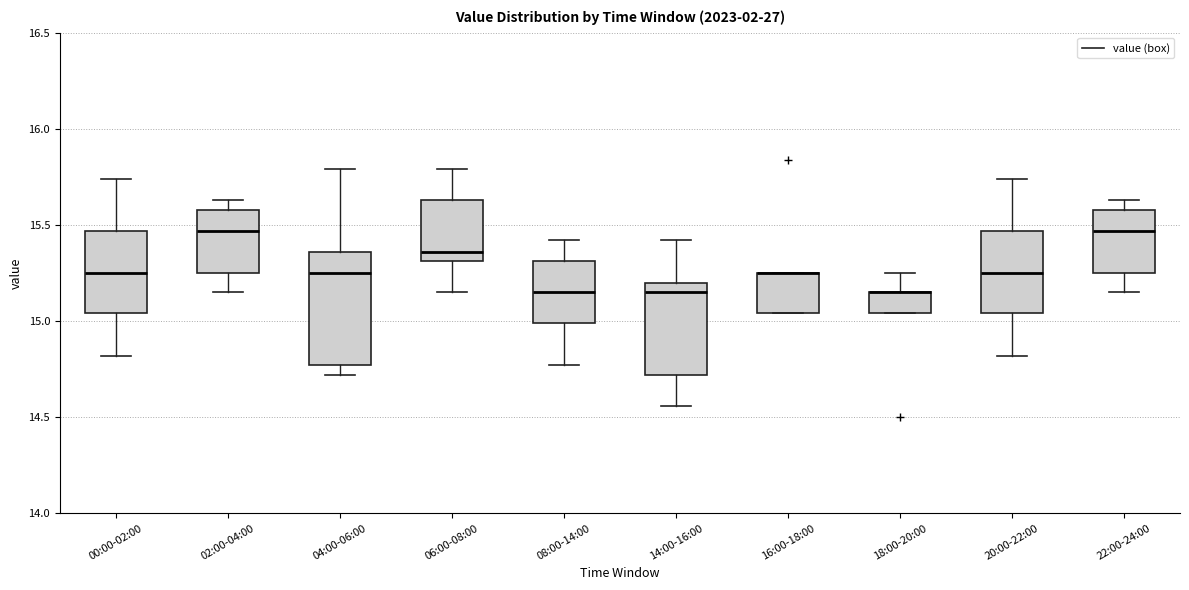

Comparing the boxes themselves (not the whiskers), which one is the tallest?

04:00-06:00